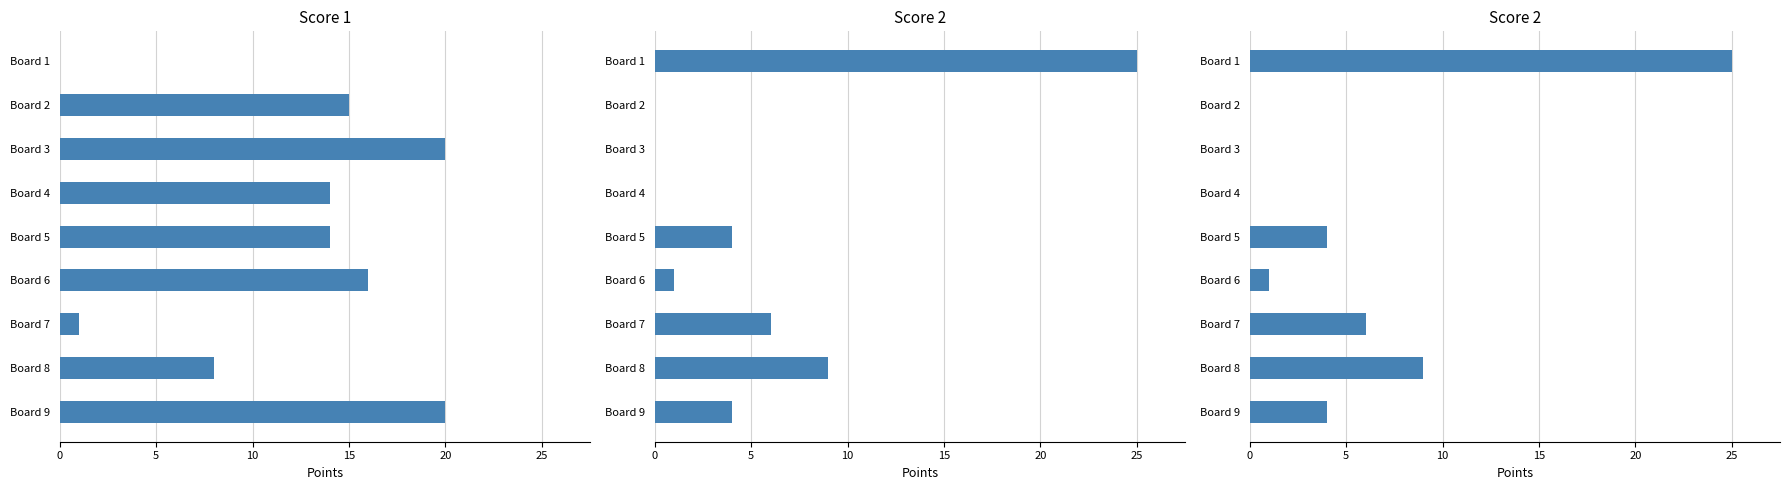

Which series has the largest range (max minus min)?

Score 2